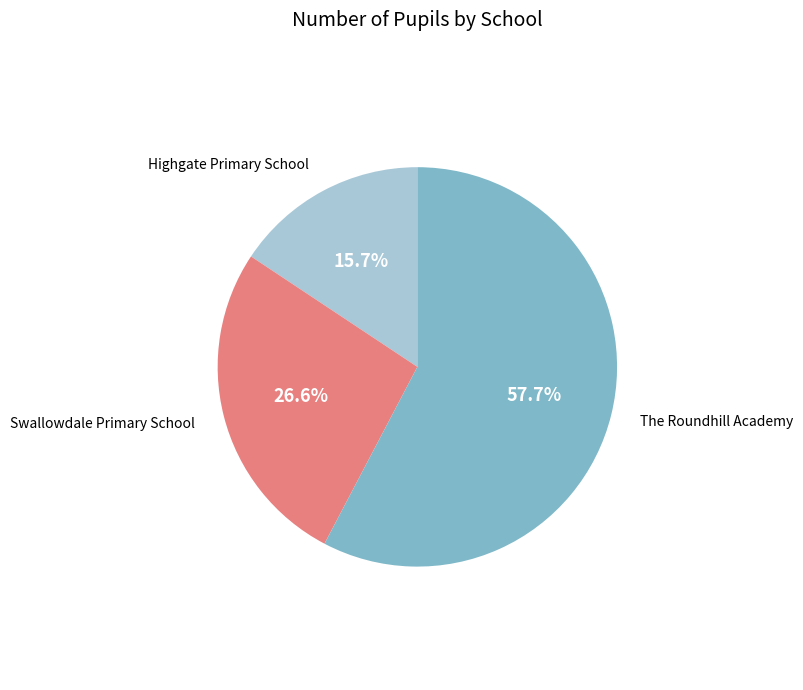

Does Swallowdale Primary School represent more than half of the total?

No